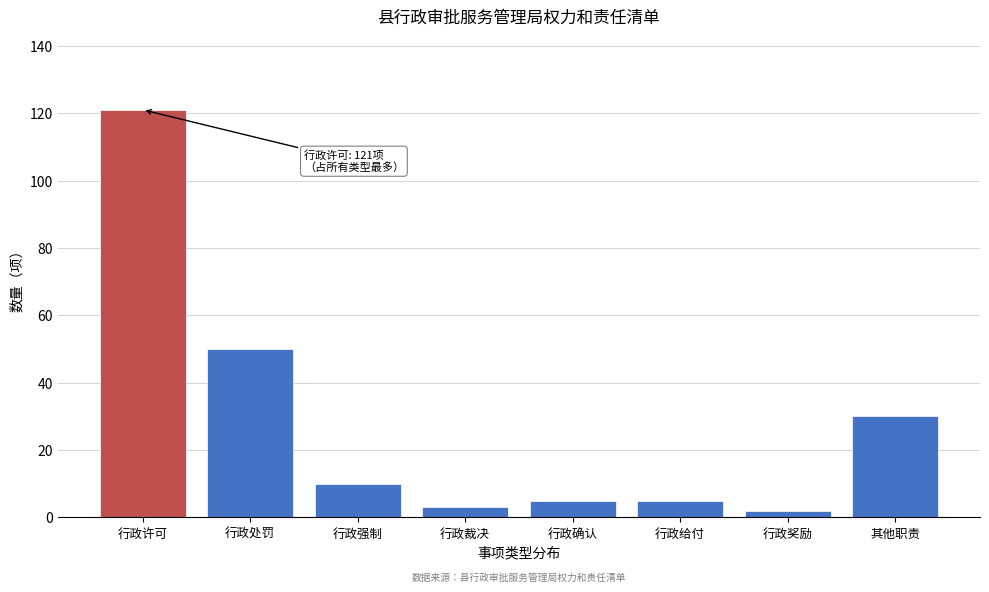

Reading right to left, list all the values displayed in this chart.

其他职责=30	行政奖励=2	行政给付=5	行政确认=5	行政裁决=3	行政强制=10	行政处罚=50	行政许可=121